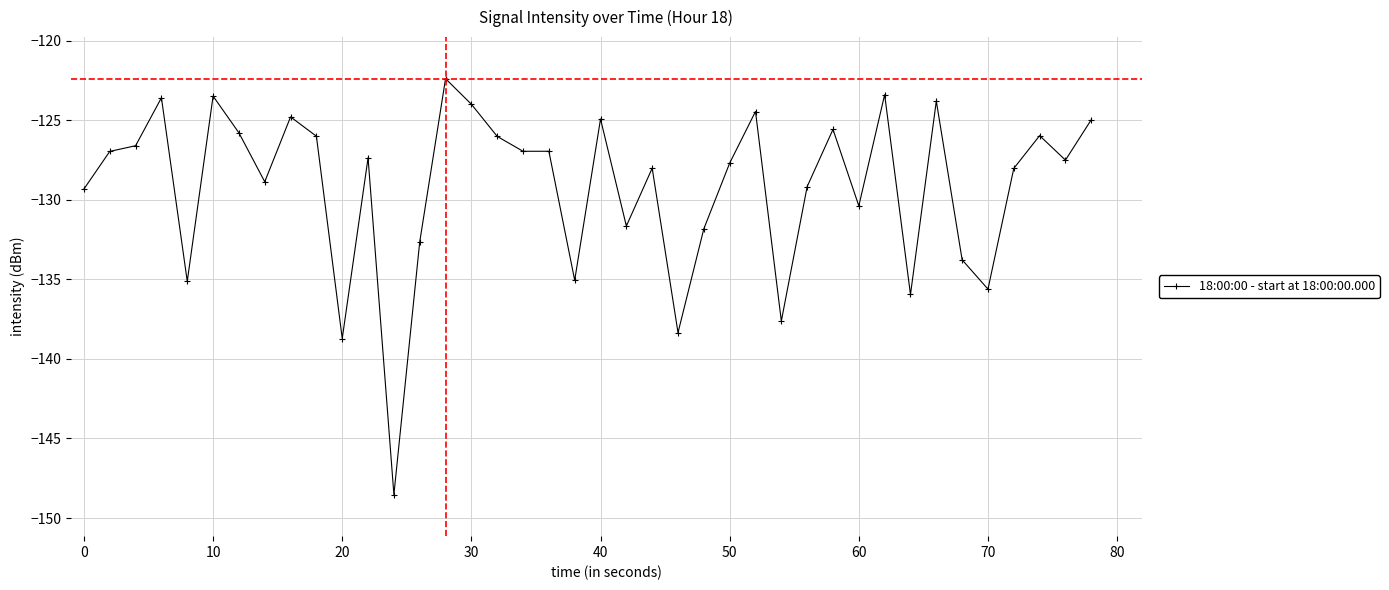

What is the value of the 13th point from the left?

-148.5